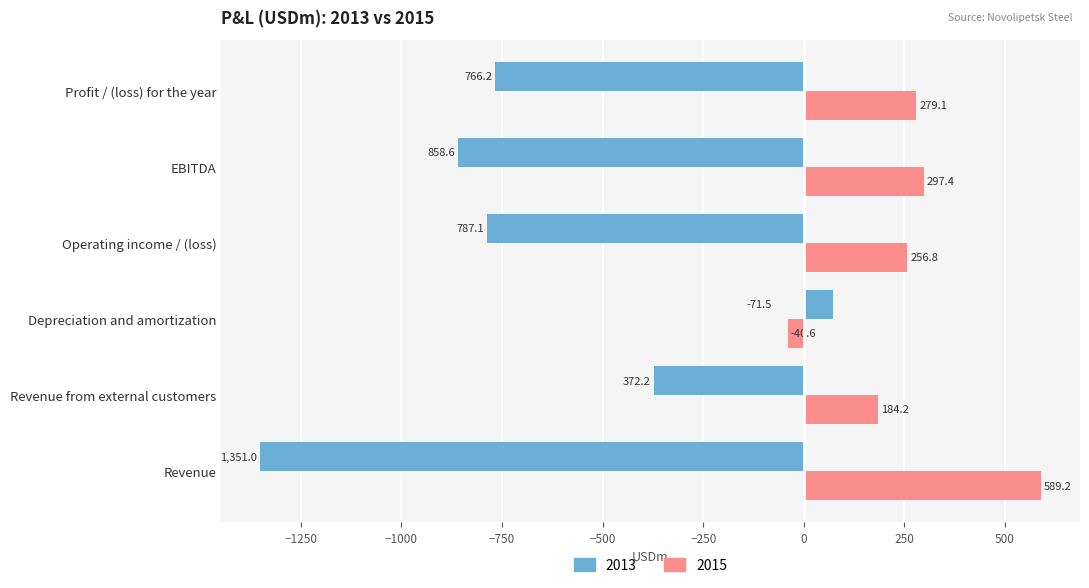

How many positive values does the 2013 series have?

1